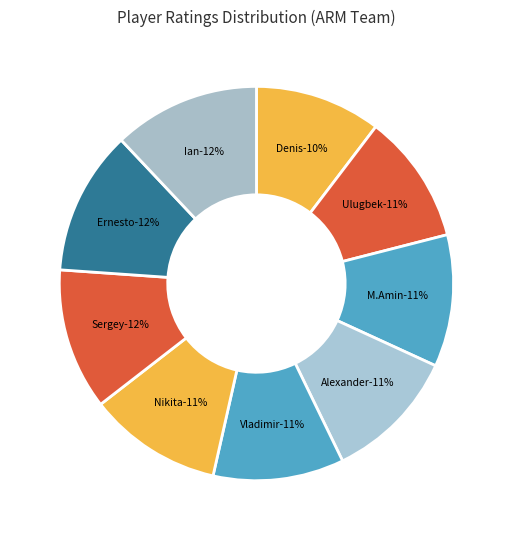

To the nearest percent, what is the difference between the Zaitsev Alexander and Kutuzov Denis slice percentages?

1%